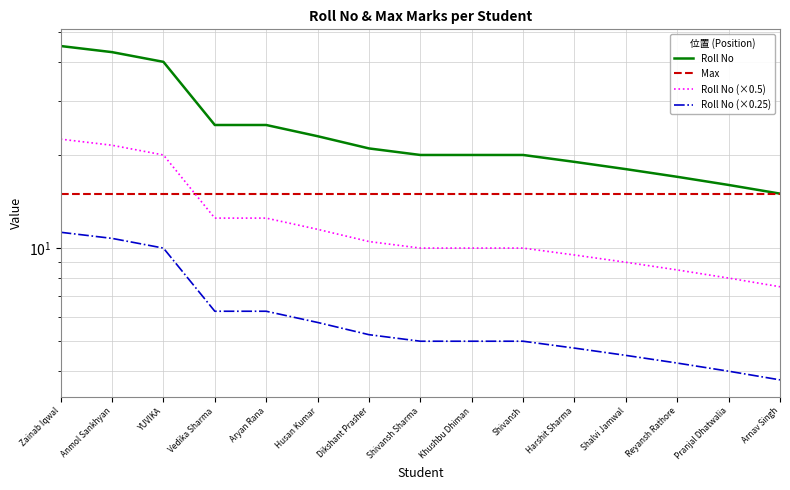

True or false: Roll No (×0.5) and Roll No intersect in this chart.

False